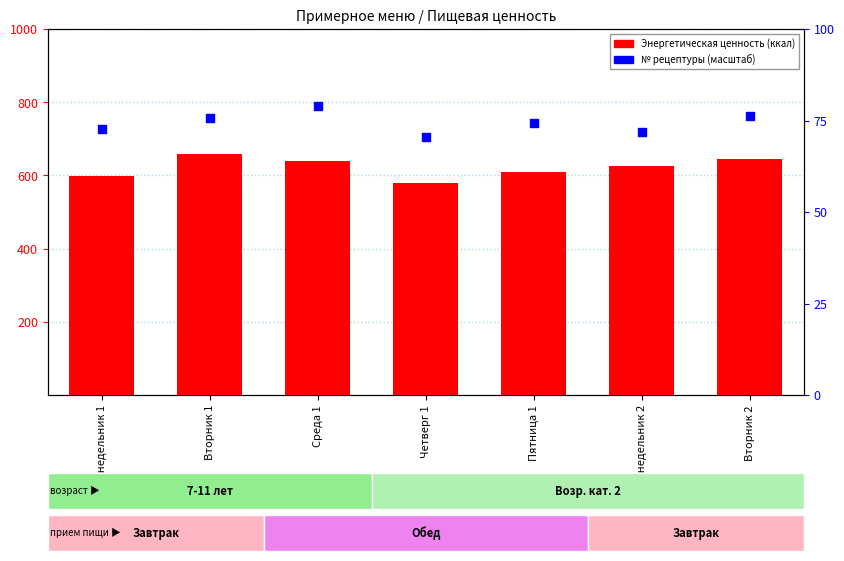

At how many categories does at least one series exceed 164?

7